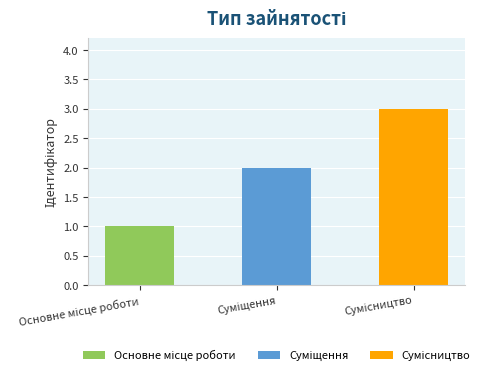

What is the sum of all values?

6